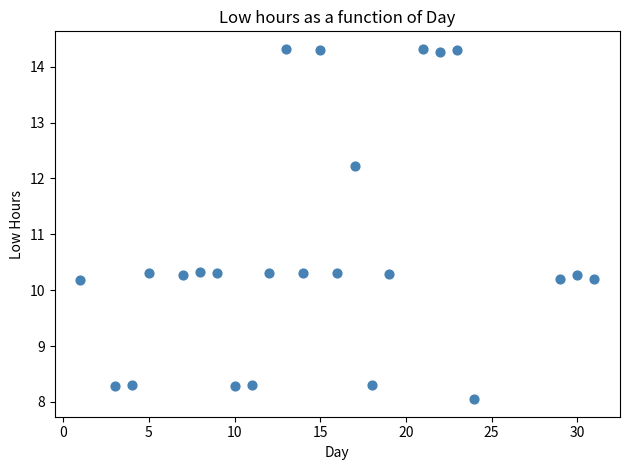

What is the range of Y values (max minus min)?

6.3